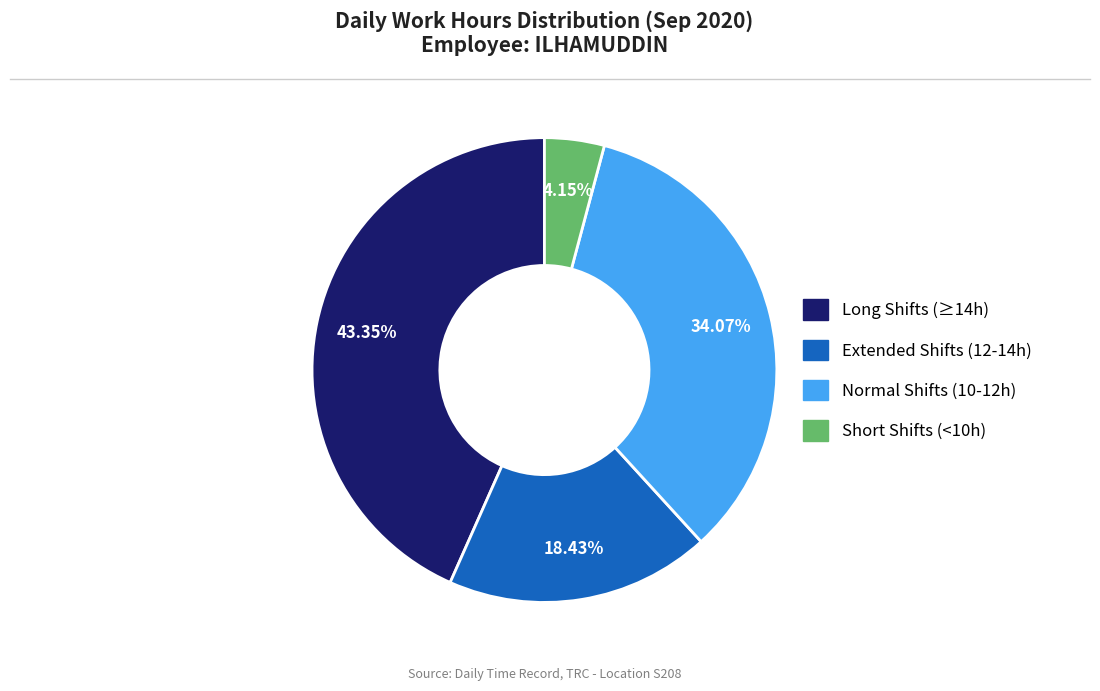

Is there a majority slice in this chart?

No